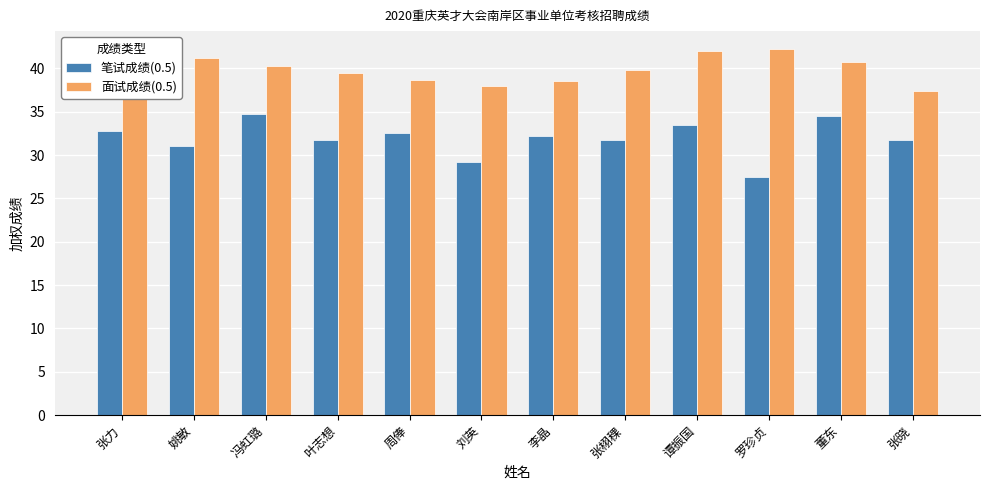

What is the sum of the 面试成绩(0.5) values at 罗珍贞 and 张栩稞?

82.0